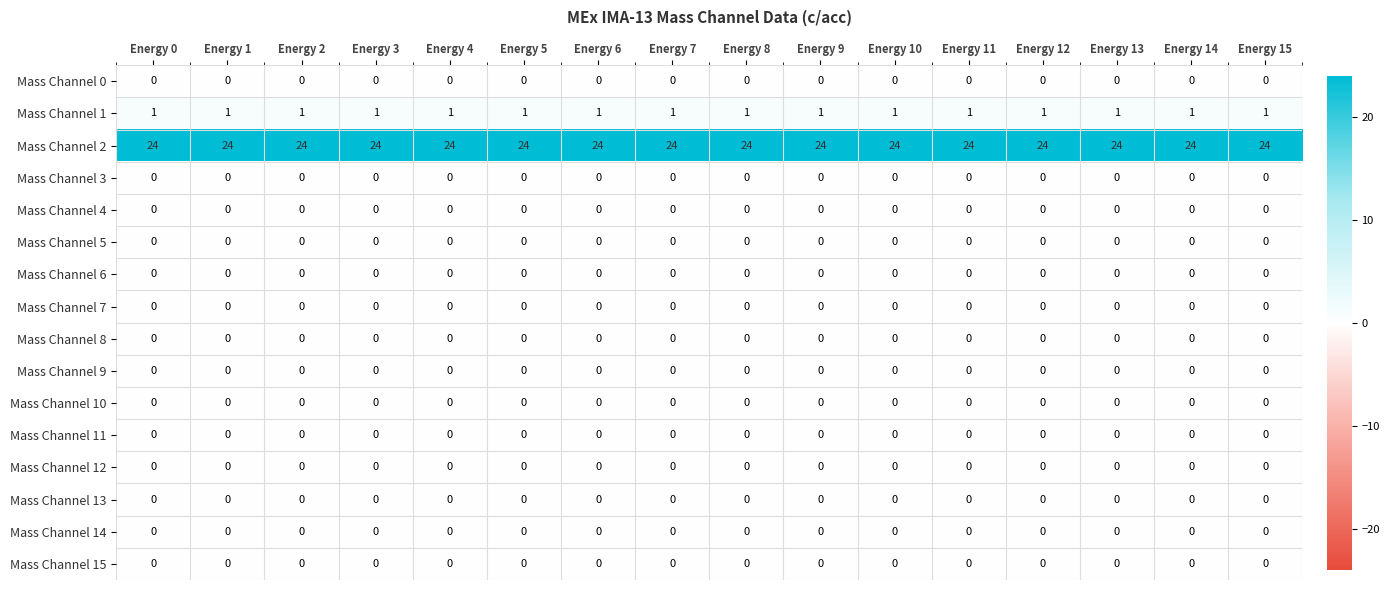

Which series has the largest total across all categories?

Mass Channel 2